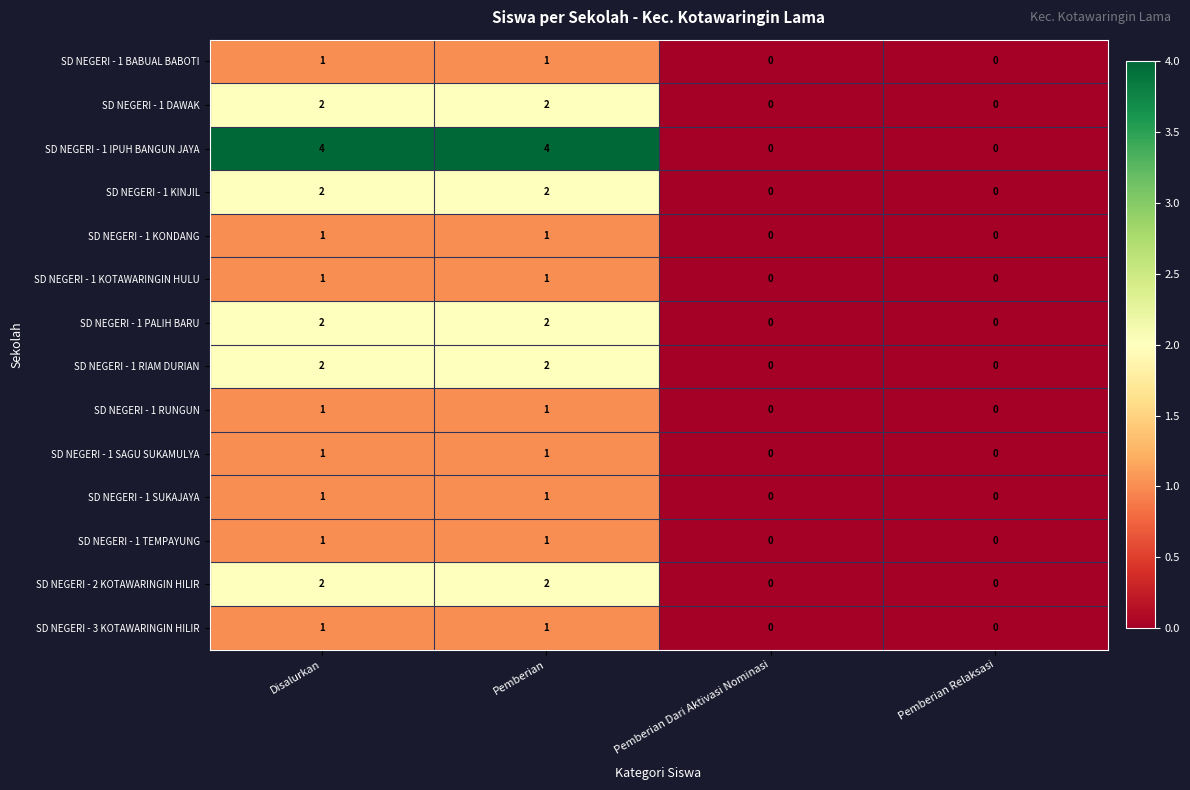

What is the spread (max minus min) of values at Disalurkan?

3